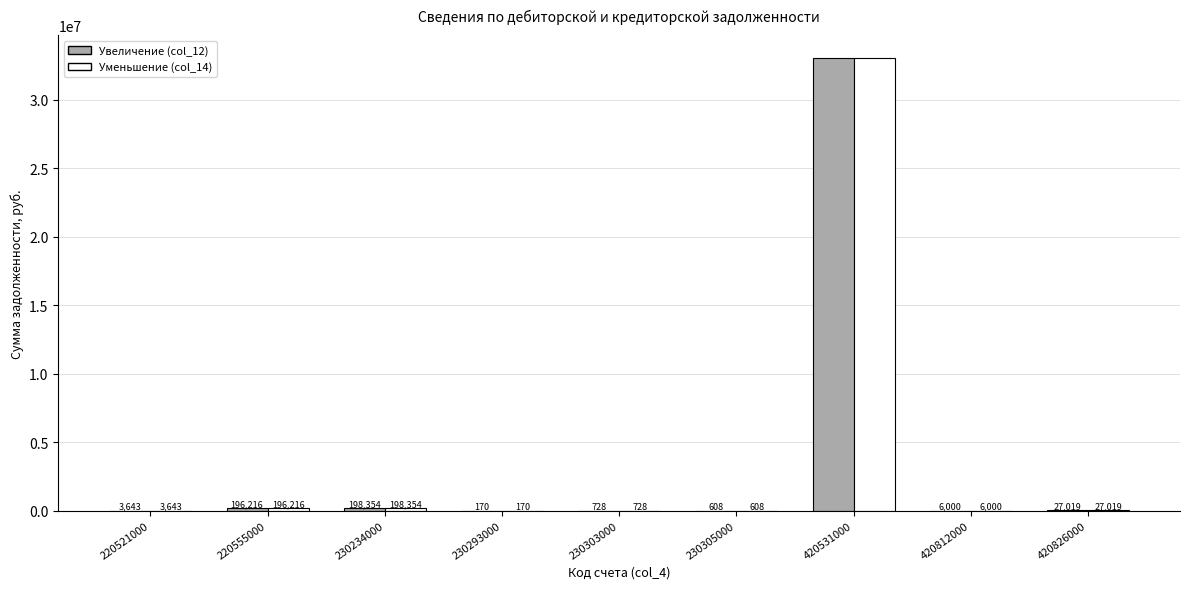

At which label is Увеличение (col_12) closest to 16523885?

230234000